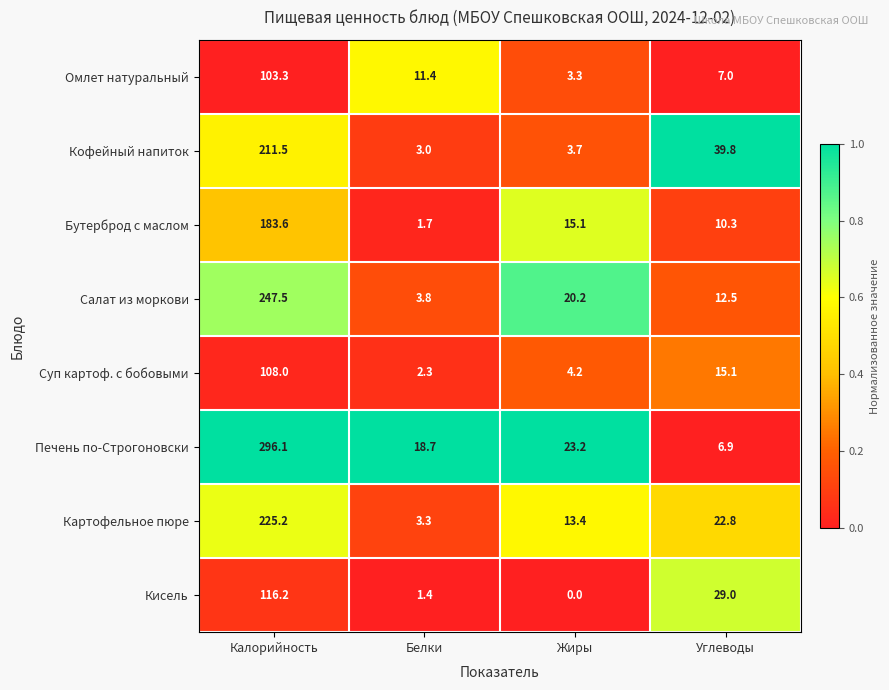

Which series has the widest spread of values?

Печень по-Строгоновски